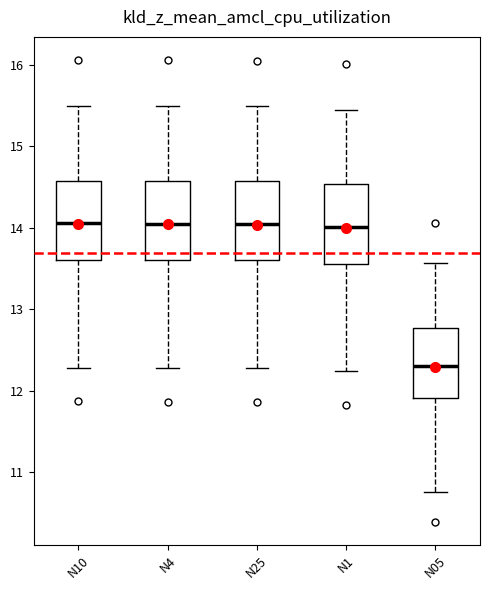

Where is the lower edge of the box for N4 on the y-axis? The values are not printed on the chart, so give them approximately, as read against the axis.

13.6